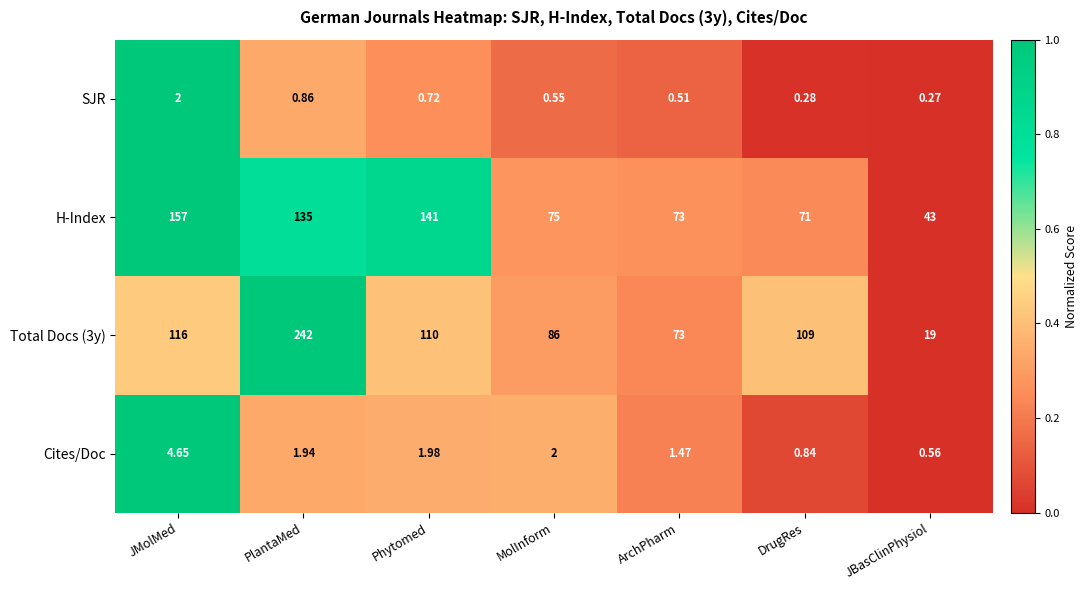

Is the value of SJR at JMolMed greater than the value of Cites/Doc at JMolMed?

No